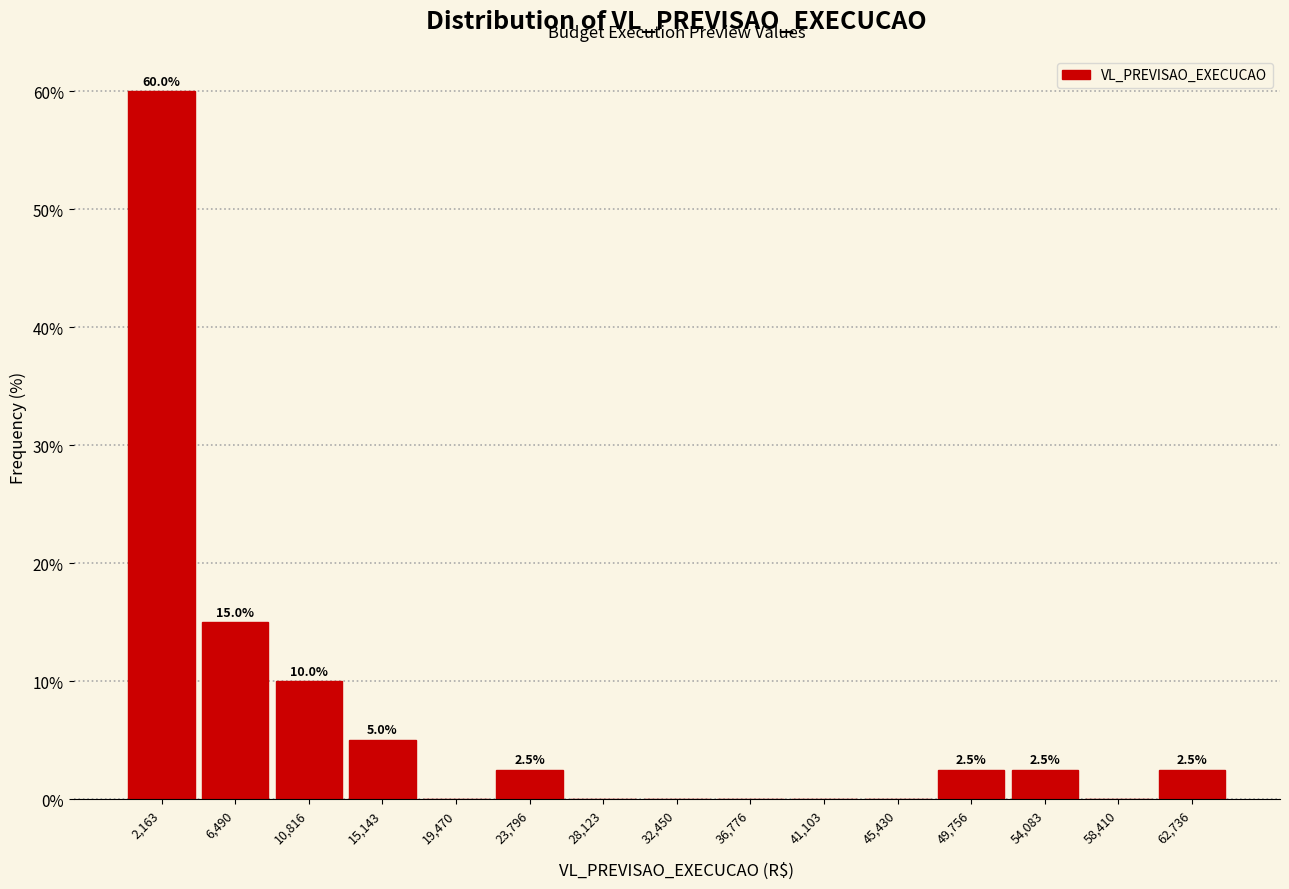

Over which range of the x-axis is the bar tallest?

0 to 4500